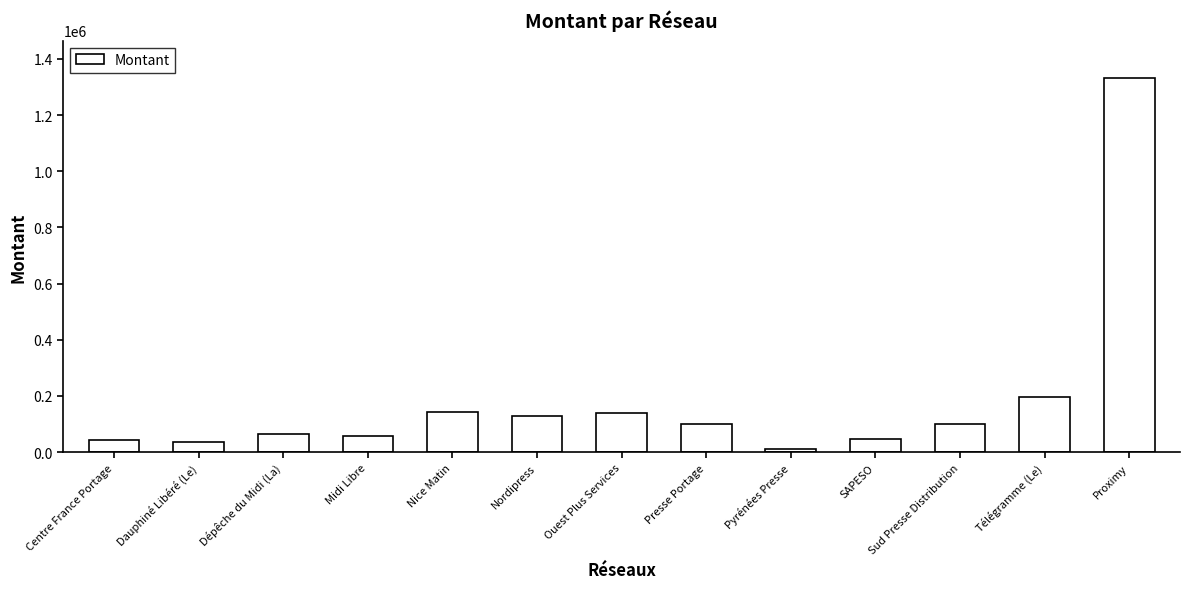

What is the change in value from Sud Presse Distribution to Télégramme (Le)?

+94498